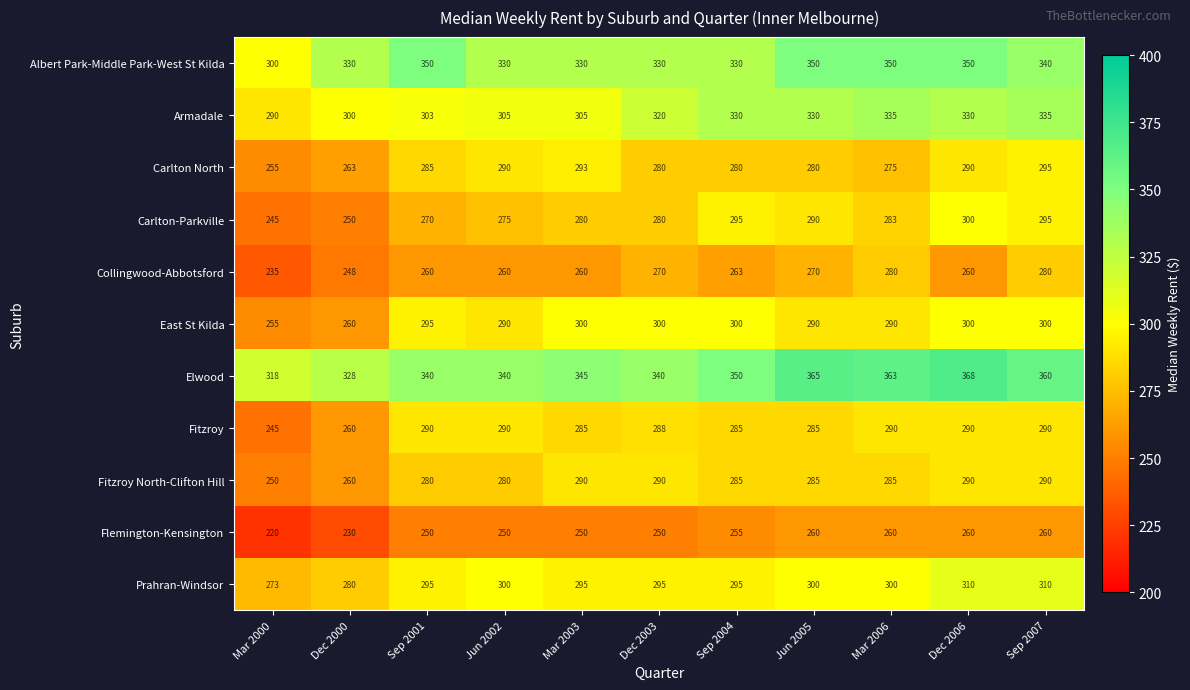

At which label is Carlton North closest to 275?

Mar 2006